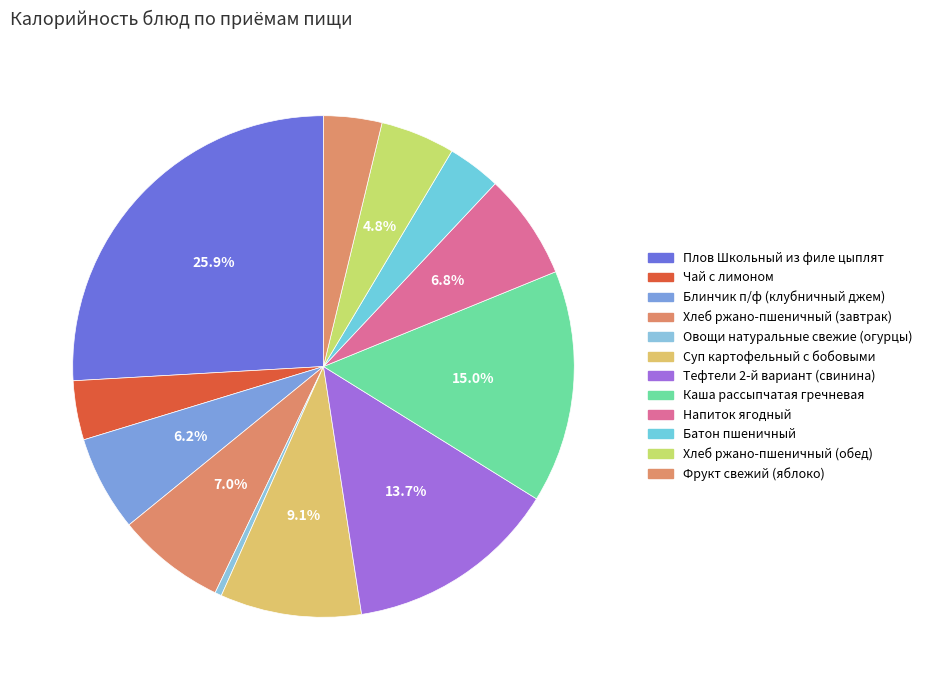

Is Овощи натуральные свежие (огурцы) the majority of the pie?

No